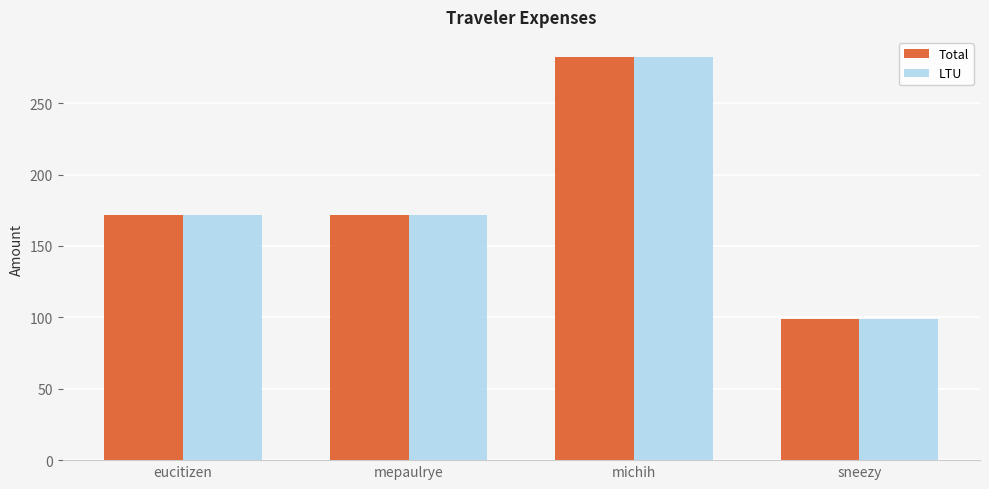

How many distinct data groups are displayed?

2